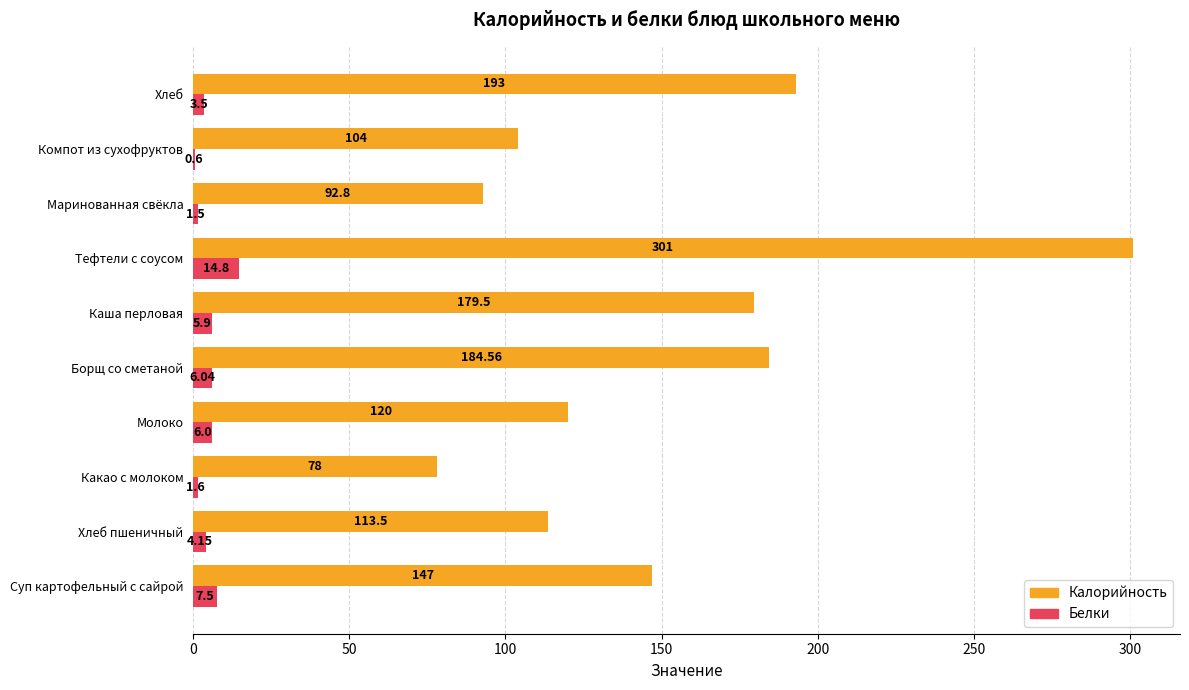

Is the value of Калорийность at Компот из сухофруктов greater than the value of Белки at Какао с молоком?

Yes